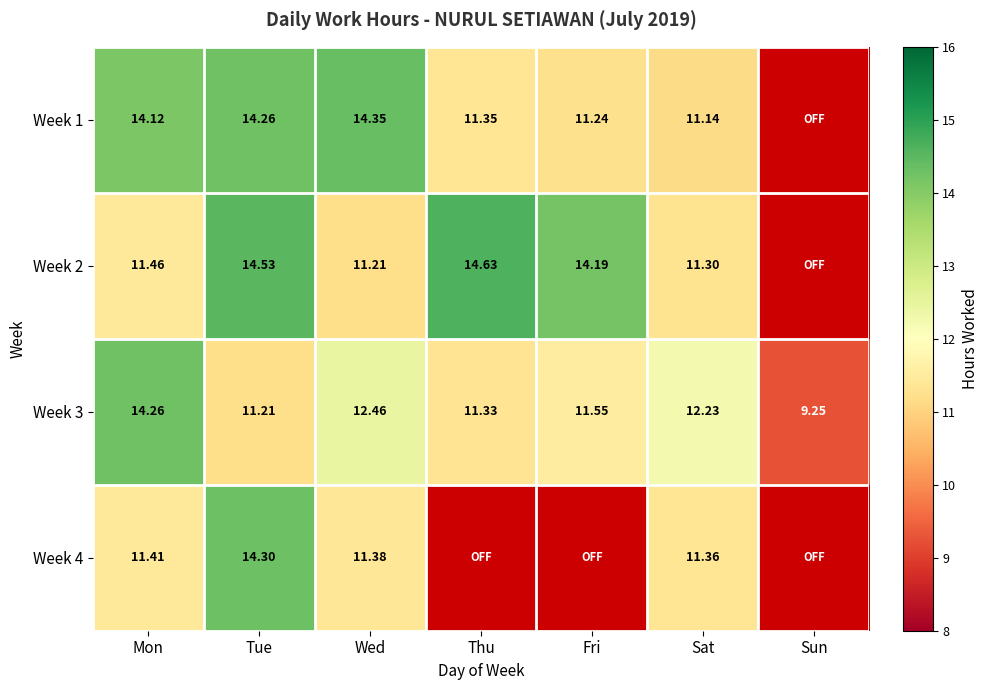

At which label does Week 3 reach its minimum?

Sun